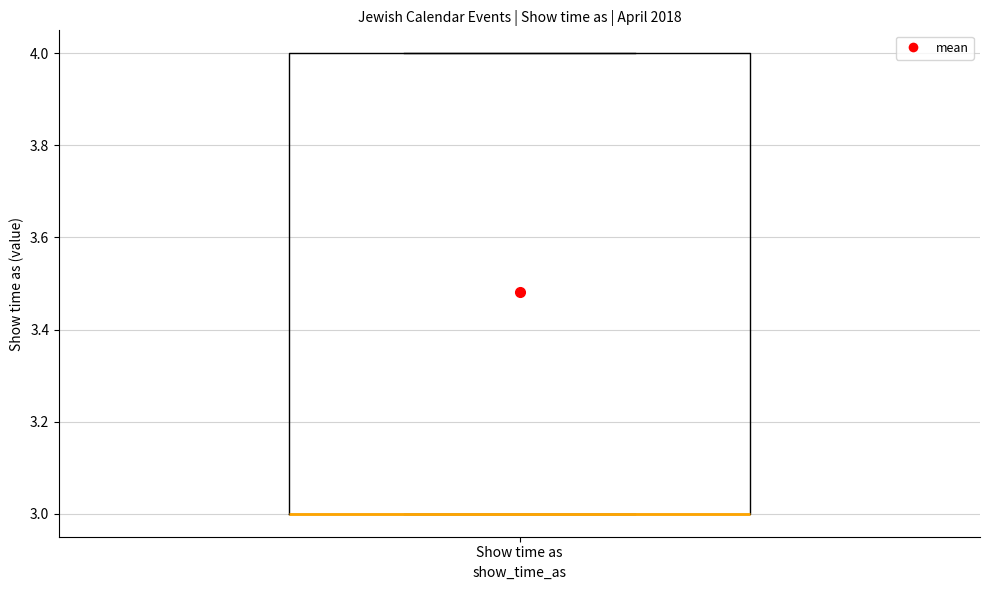

Read this box plot against the y-axis: the position of the median line, the range covered by the box, and the ends of both whiskers. The values are not printed on the chart, so give them approximately, as read against the axis.

median 3 (drawn on the box's lower edge), box 3 to 4, whiskers 3 to 4